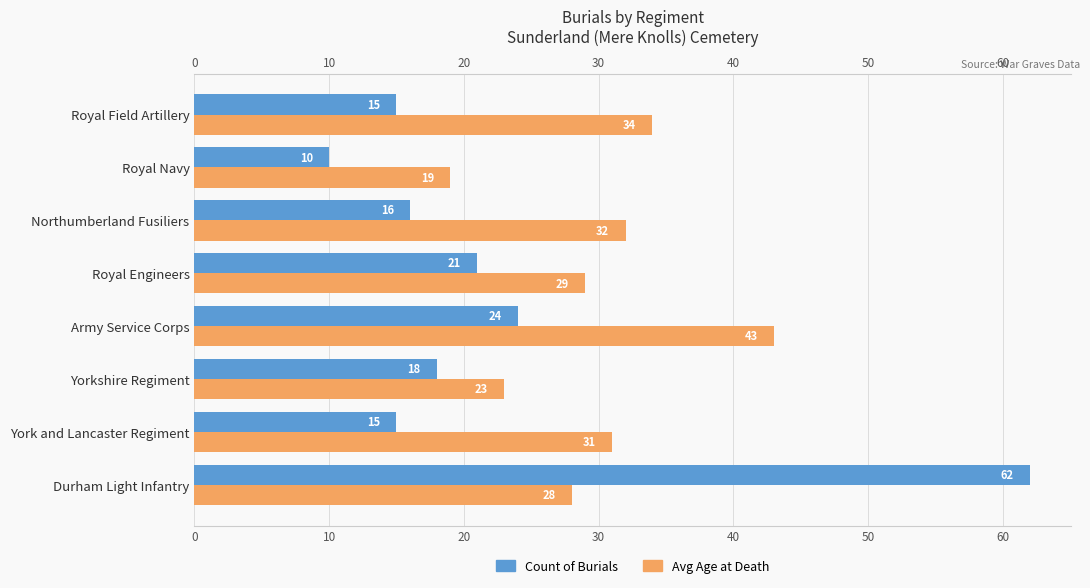

At 30, list the series in order from smallest to largest.

Count of Burials, Avg Age at Death